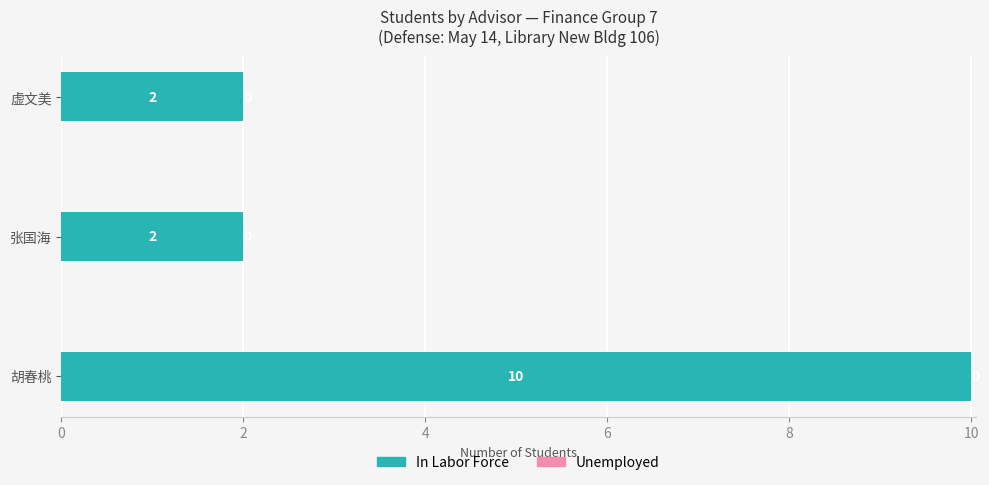

What is the average value?

5